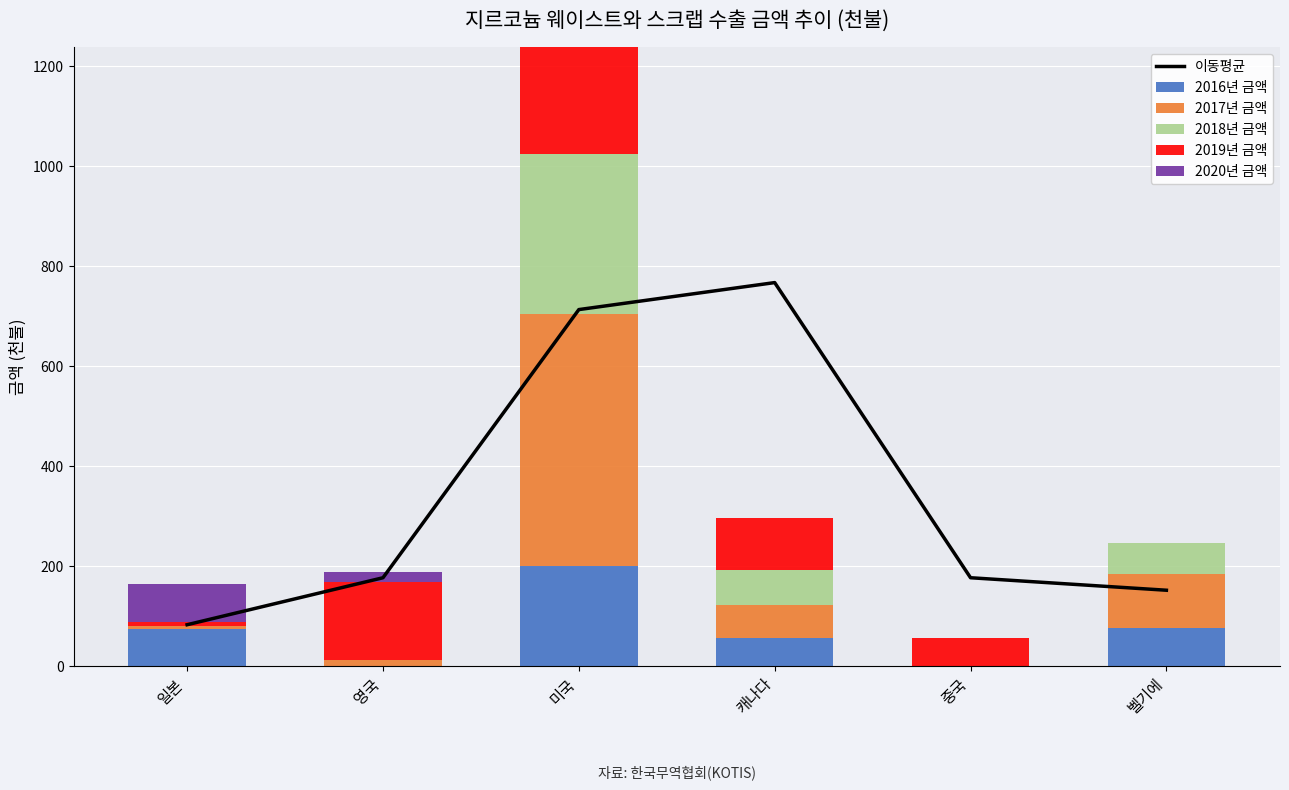

The value of 2019년 금액 at 캐나다 is 51.9. True or false?

False